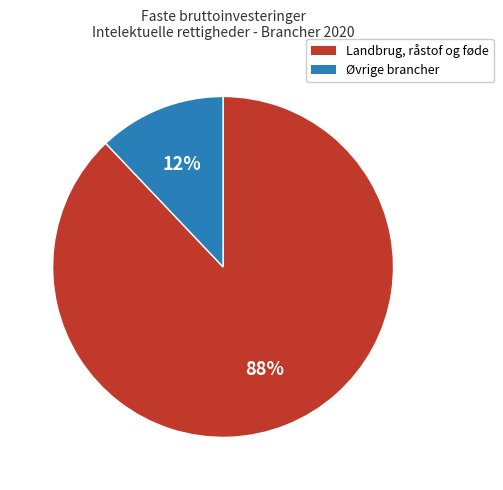

Is there a majority slice in this chart?

Yes